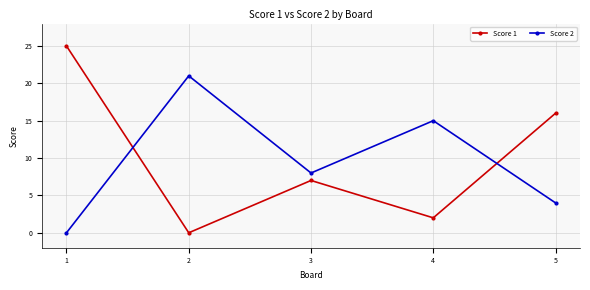

Is it true that Score 1 equals 24 at 5?

False